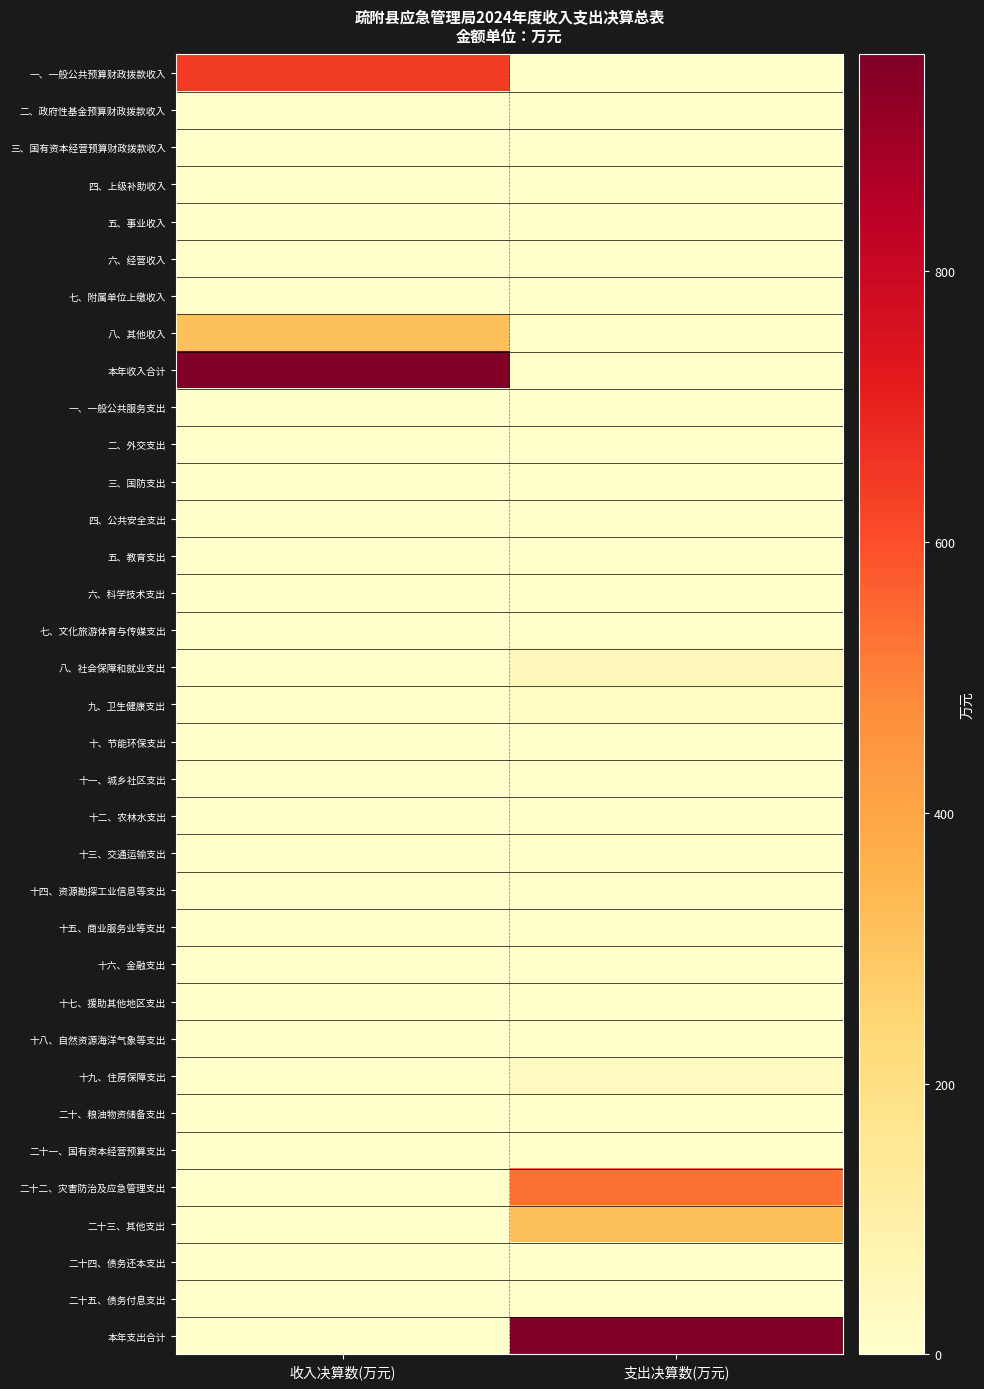

Rank the series at 收入决算数(万元) from lowest to highest value.

二、政府性基金预算财政拨款收入, 三、国有资本经营预算财政拨款收入, 四、上级补助收入, 五、事业收入, 六、经营收入, 七、附属单位上缴收入, 一、一般公共服务支出, 二、外交支出, 三、国防支出, 四、公共安全支出, 五、教育支出, 六、科学技术支出, 七、文化旅游体育与传媒支出, 八、社会保障和就业支出, 九、卫生健康支出, 十、节能环保支出, 十一、城乡社区支出, 十二、农林水支出, 十三、交通运输支出, 十四、资源勘探工业信息等支出, 十五、商业服务业等支出, 十六、金融支出, 十七、援助其他地区支出, 十八、自然资源海洋气象等支出, 十九、住房保障支出, 二十、粮油物资储备支出, 二十一、国有资本经营预算支出, 二十二、灾害防治及应急管理支出, 二十三、其他支出, 二十四、债务还本支出, 二十五、债务付息支出, 本年支出合计, 八、其他收入, 一、一般公共预算财政拨款收入, 本年收入合计